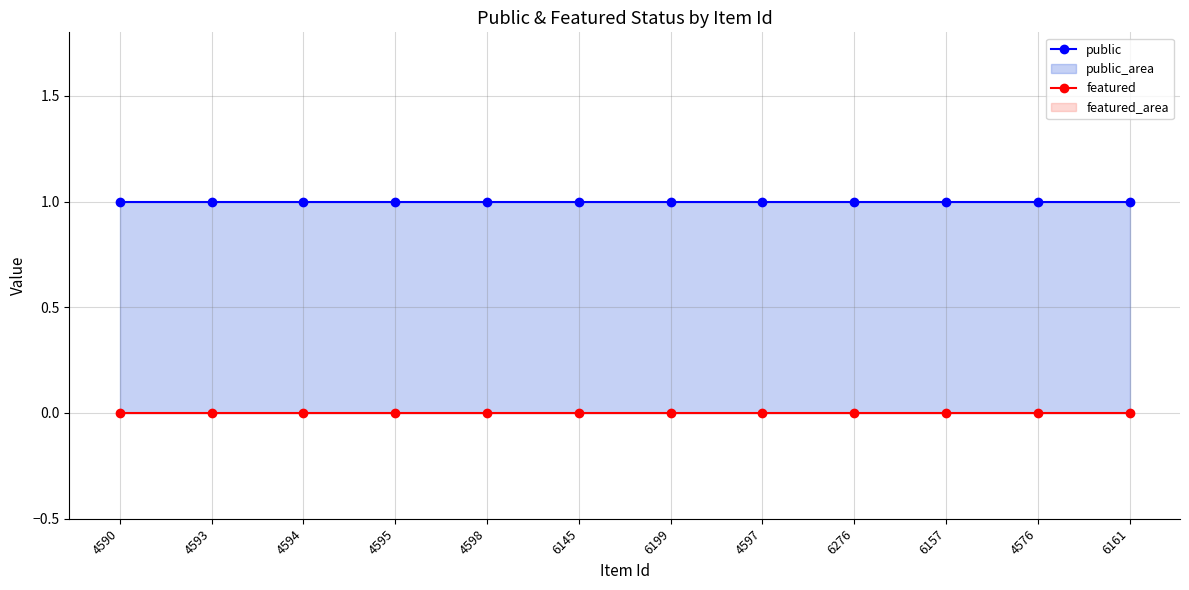

How many series are shown in this chart?

2